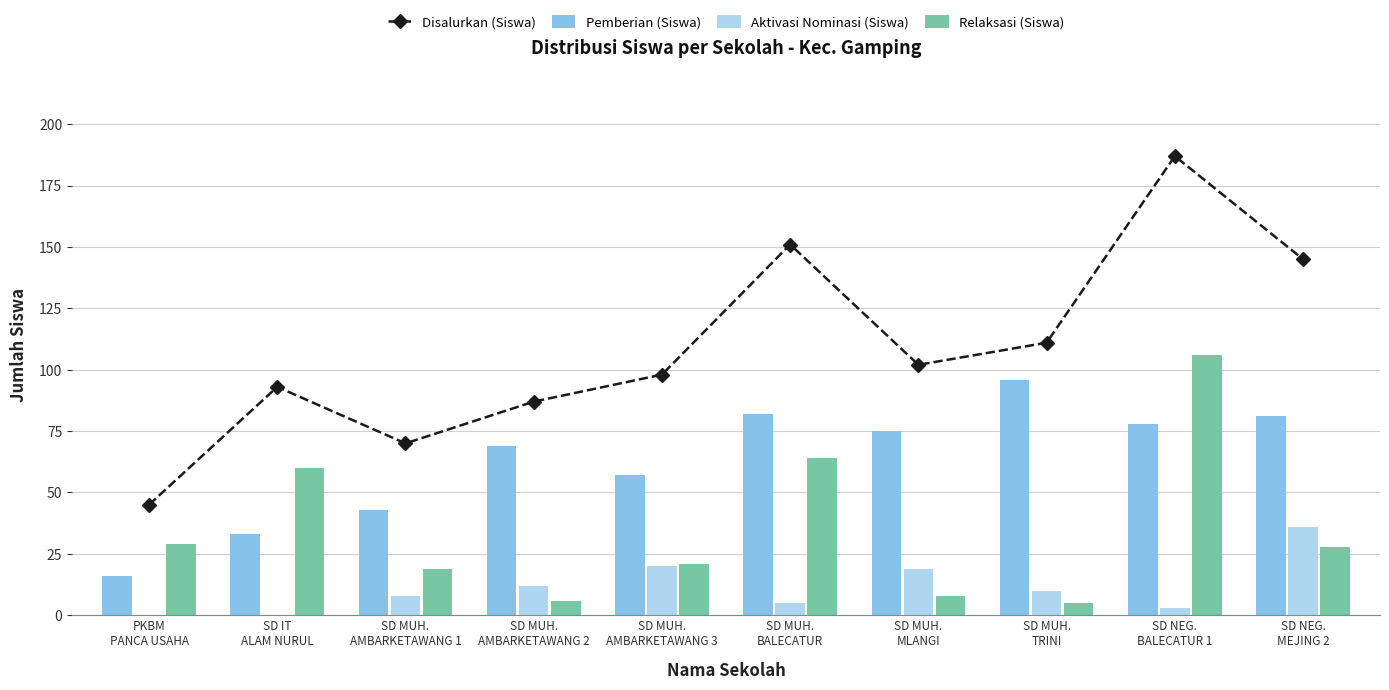

What is the approximate value of Disalurkan (Siswa) at SD MUH.
TRINI, to the nearest 5?

110